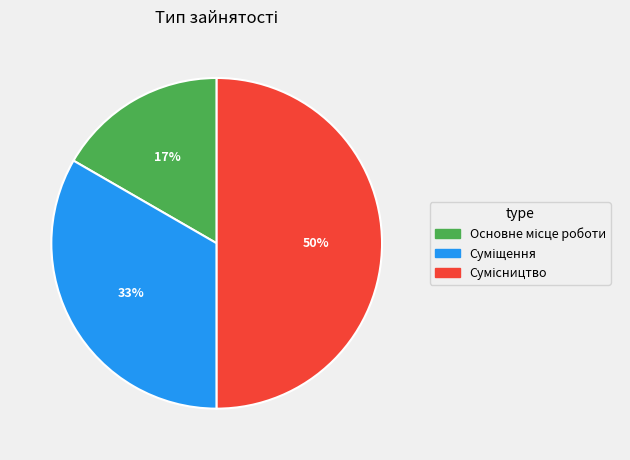

To the nearest percent, what is the difference between the largest and smallest slice percentages?

33%